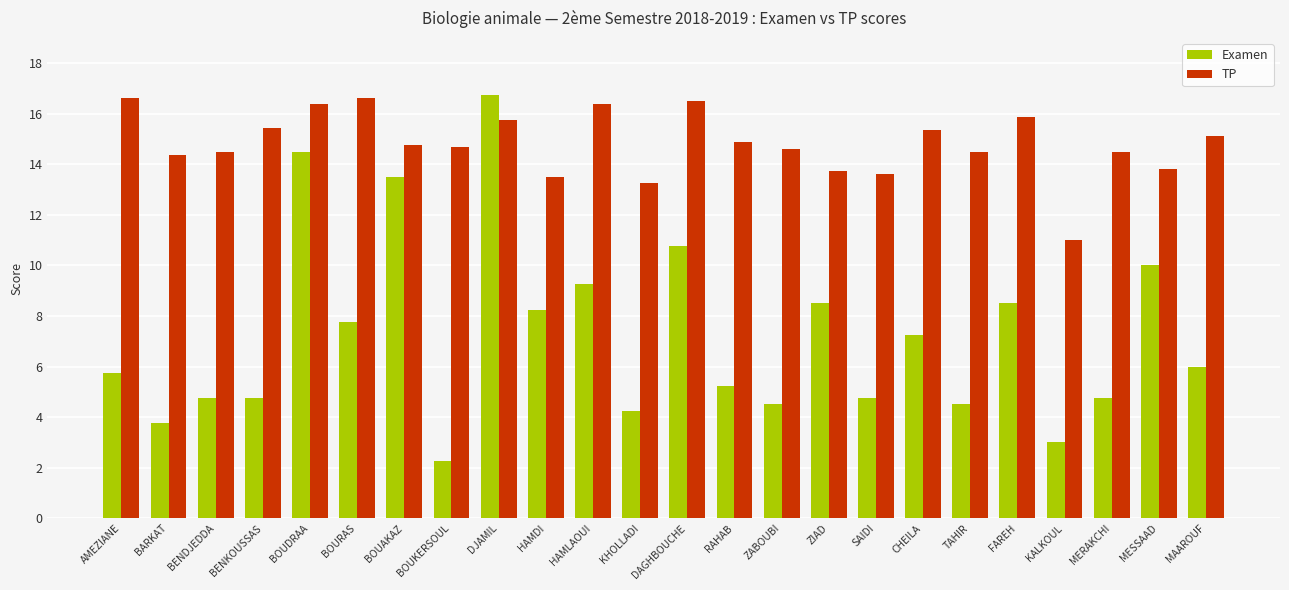

Which label corresponds to the smallest value in the chart?

BOUKERSOUL